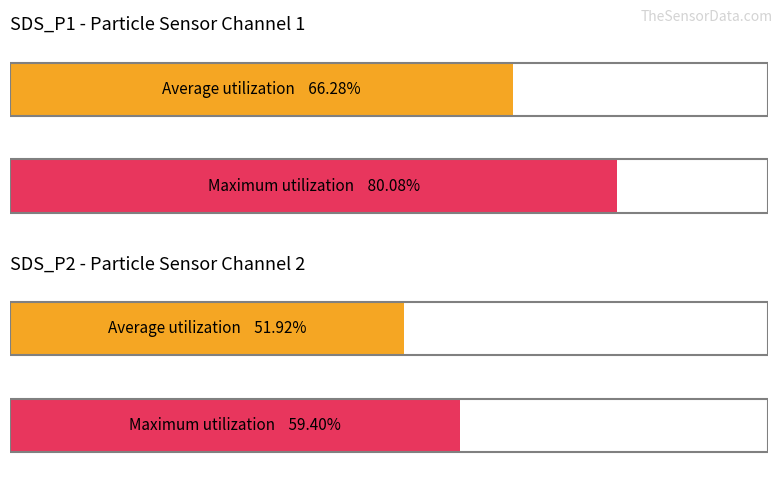

Which series has the widest spread of values?

SDS_P1